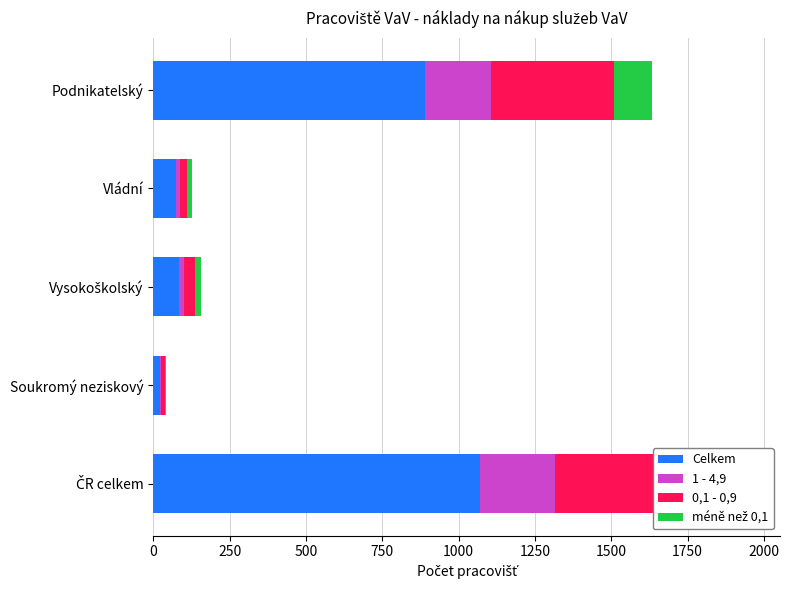

How many distinct data groups are displayed?

4